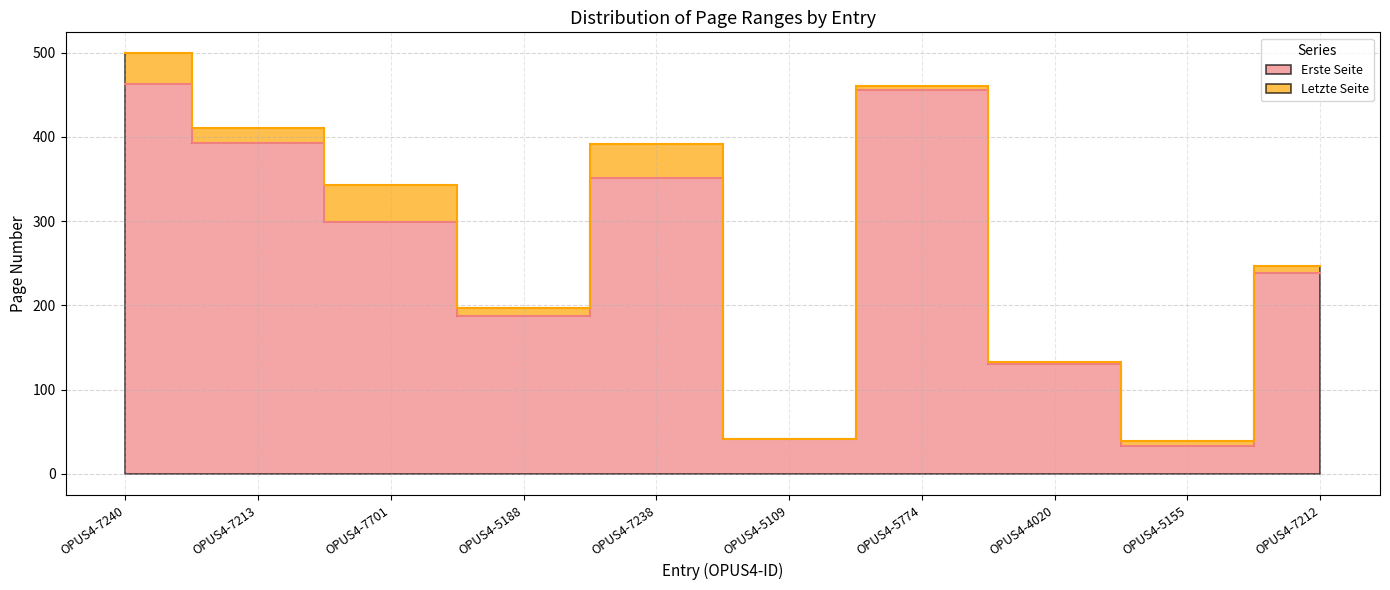

Which has a higher value, OPUS4-7701 or OPUS4-7238?

OPUS4-7238